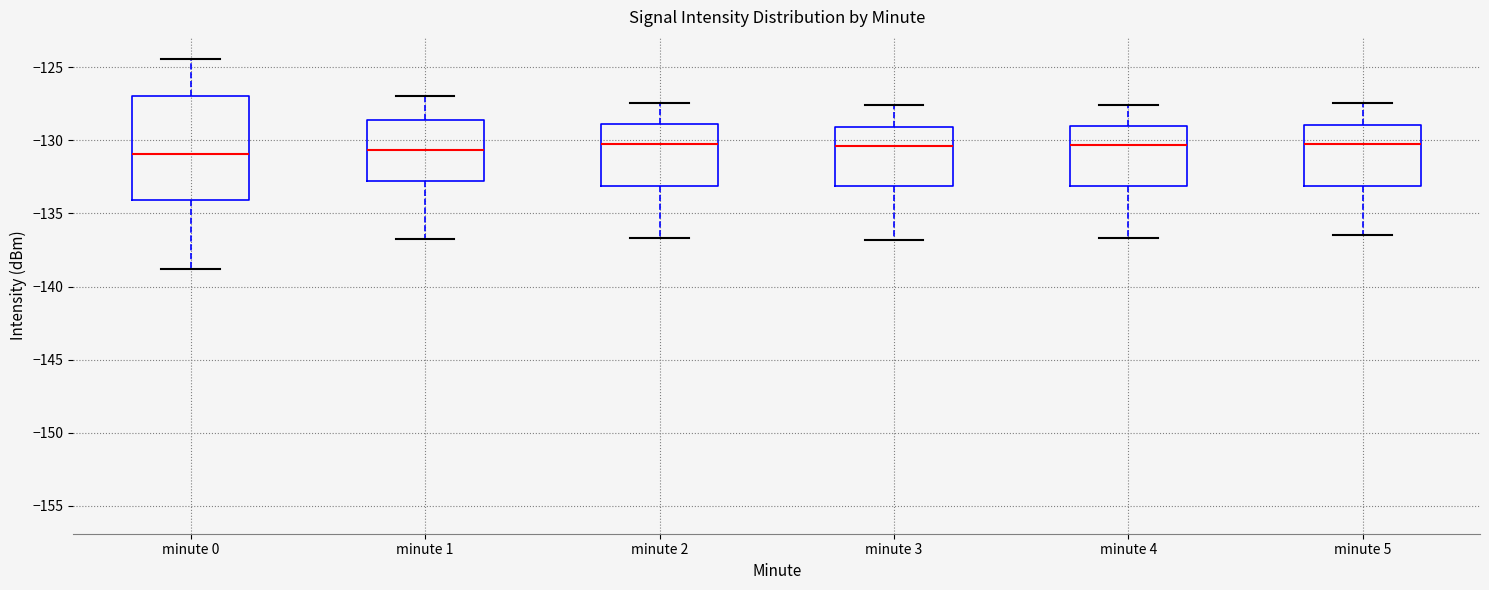

Reading left to right, transcribe this box plot: for each box, give where its median line is, the range the box spans, and where its two whiskers end, as read against the y-axis. The values are not printed on the chart, so give them approximately, as read against the axis.

minute 0: median -131.0, box -134.0 to -127.0, whiskers -139.0 to -124.5
minute 1: median -130.5, box -133.0 to -128.5, whiskers -136.5 to -127.0
minute 2: median -130.0, box -133.0 to -129.0, whiskers -136.5 to -127.5
minute 3: median -130.5, box -133.0 to -129.0, whiskers -137.0 to -127.5
minute 4: median -130.5, box -133.0 to -129.0, whiskers -136.5 to -127.5
minute 5: median -130.0, box -133.0 to -129.0, whiskers -136.5 to -127.5